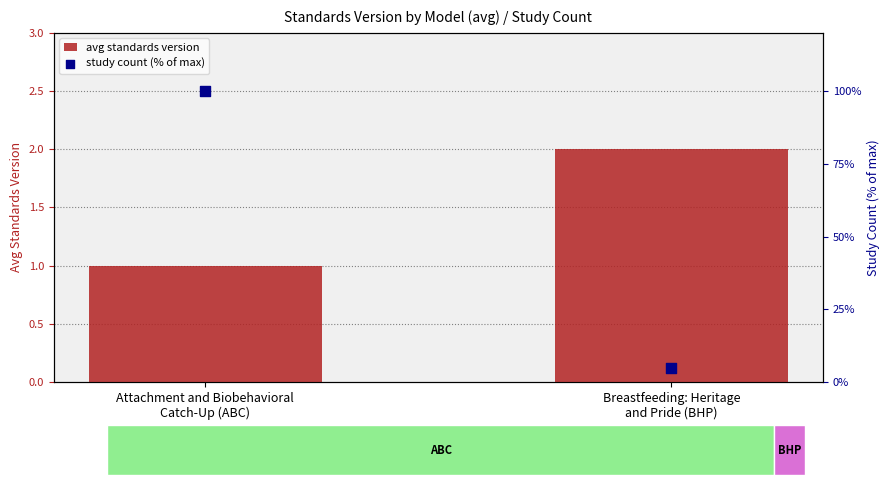

Which series has the widest spread of Y values?

study count (% of max)